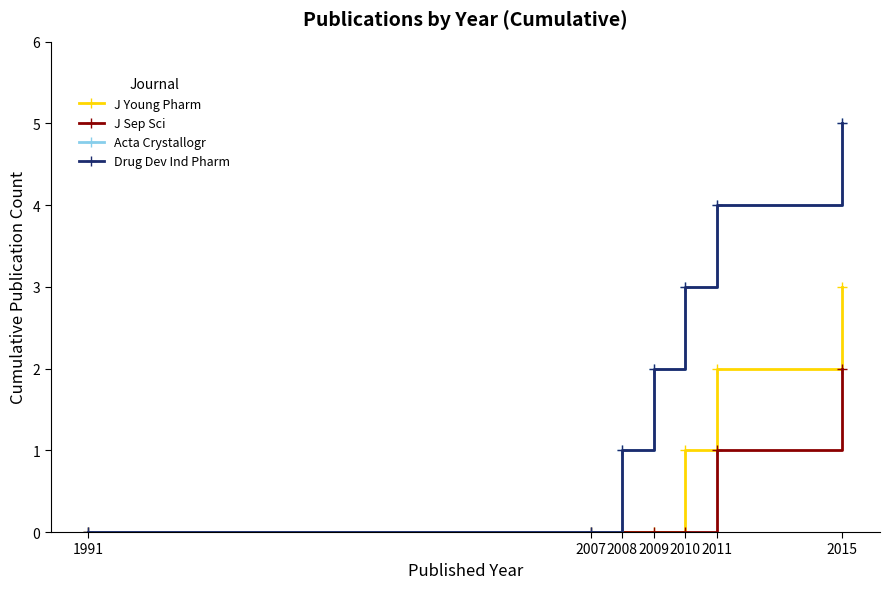

At 2015, list the series in order from smallest to largest.

J Sep Sci, J Young Pharm, Acta Crystallogr, Drug Dev Ind Pharm